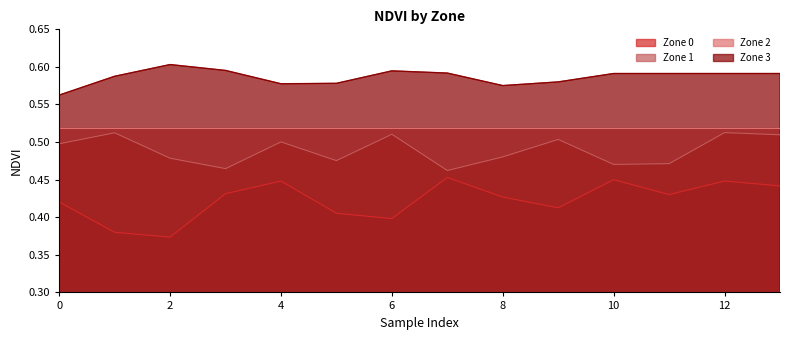

True or false: Zone 1 and Zone 0 intersect in this chart.

False